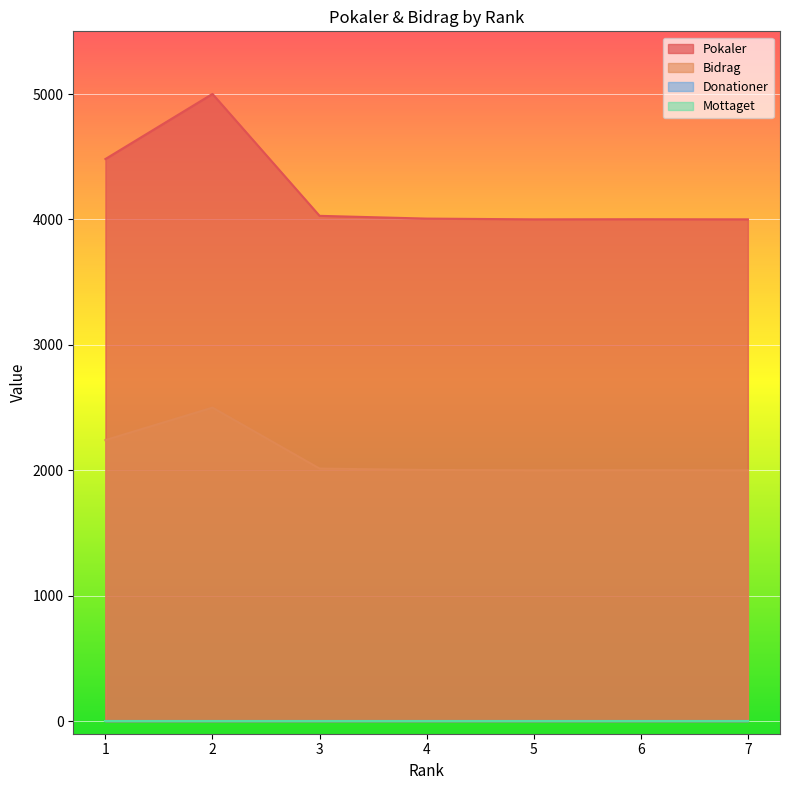

What is the sum of the Bidrag values at 7 and 1?

4241